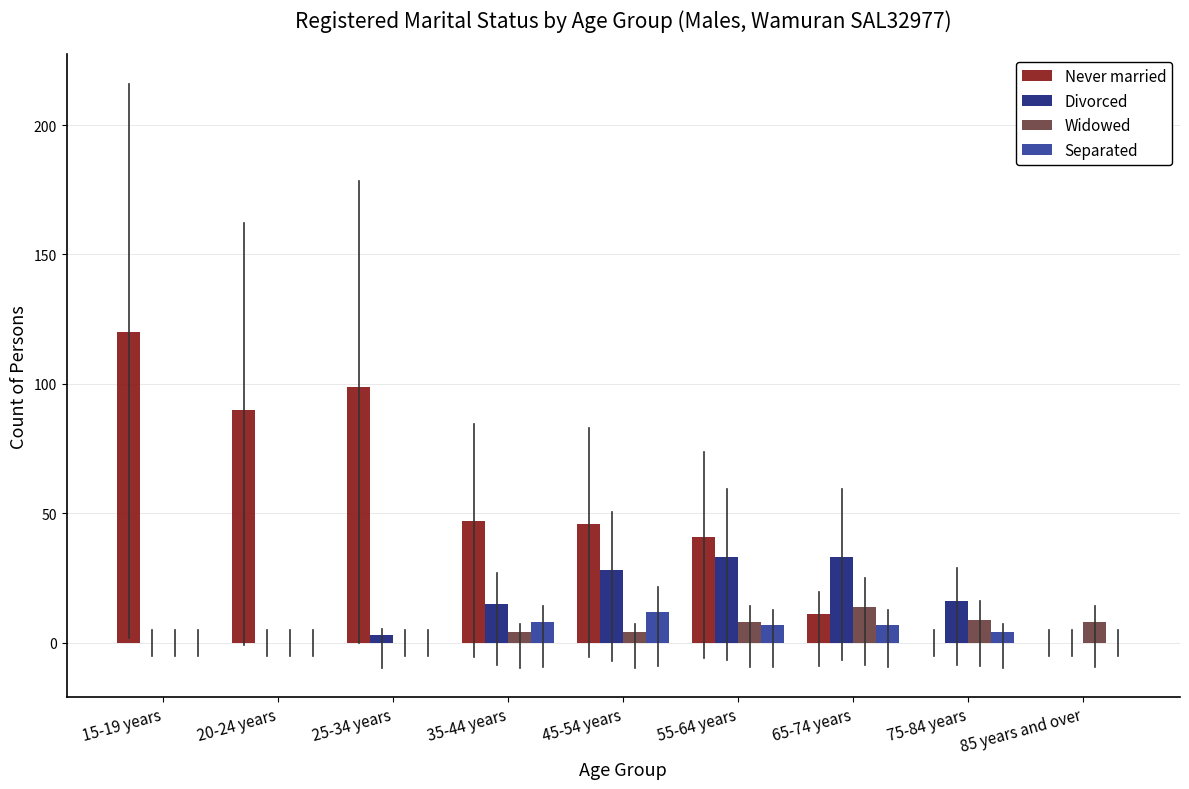

Is the value of Never married at 35-44 years greater than the value of Separated at 15-19 years?

Yes